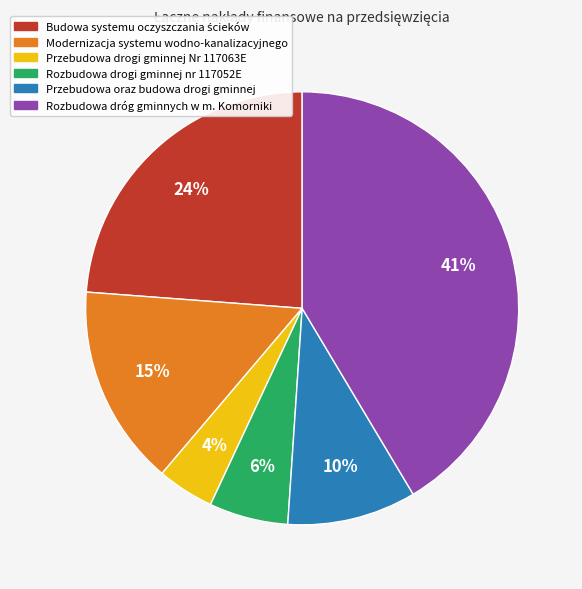

What percentage is the Przebudowa oraz budowa drogi gminnej slice, to the nearest percent?

10%